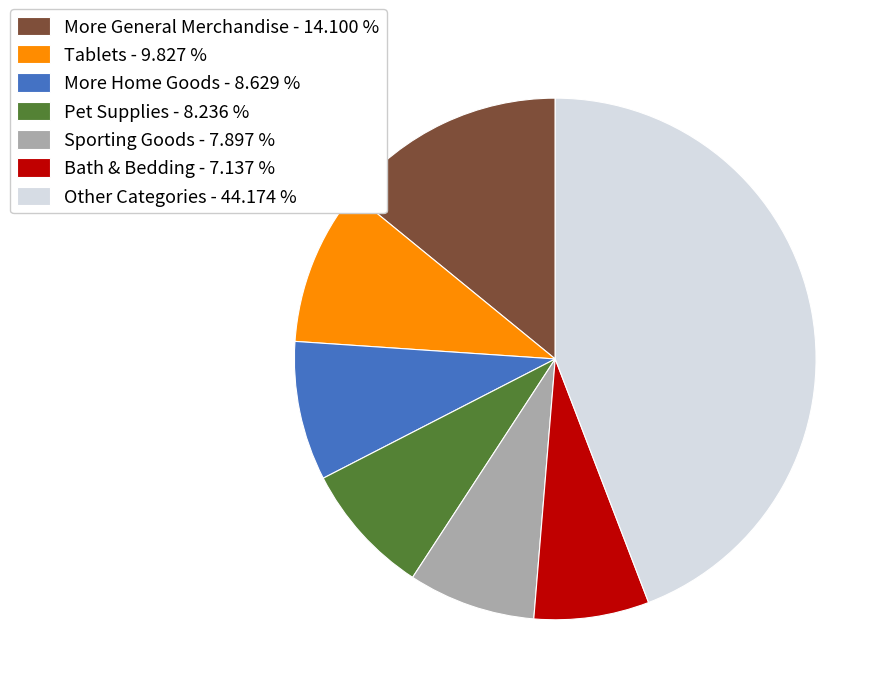

Is the sum of Other Categories - 44.174 % and More General Merchandise - 14.100 % greater than half?

Yes